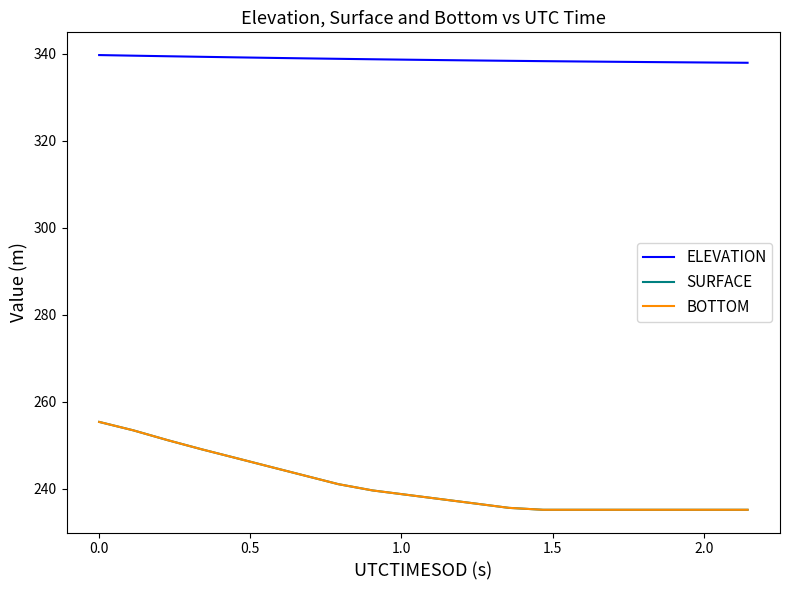

True or false: BOTTOM has more than 2 points higher than both neighbors.

False